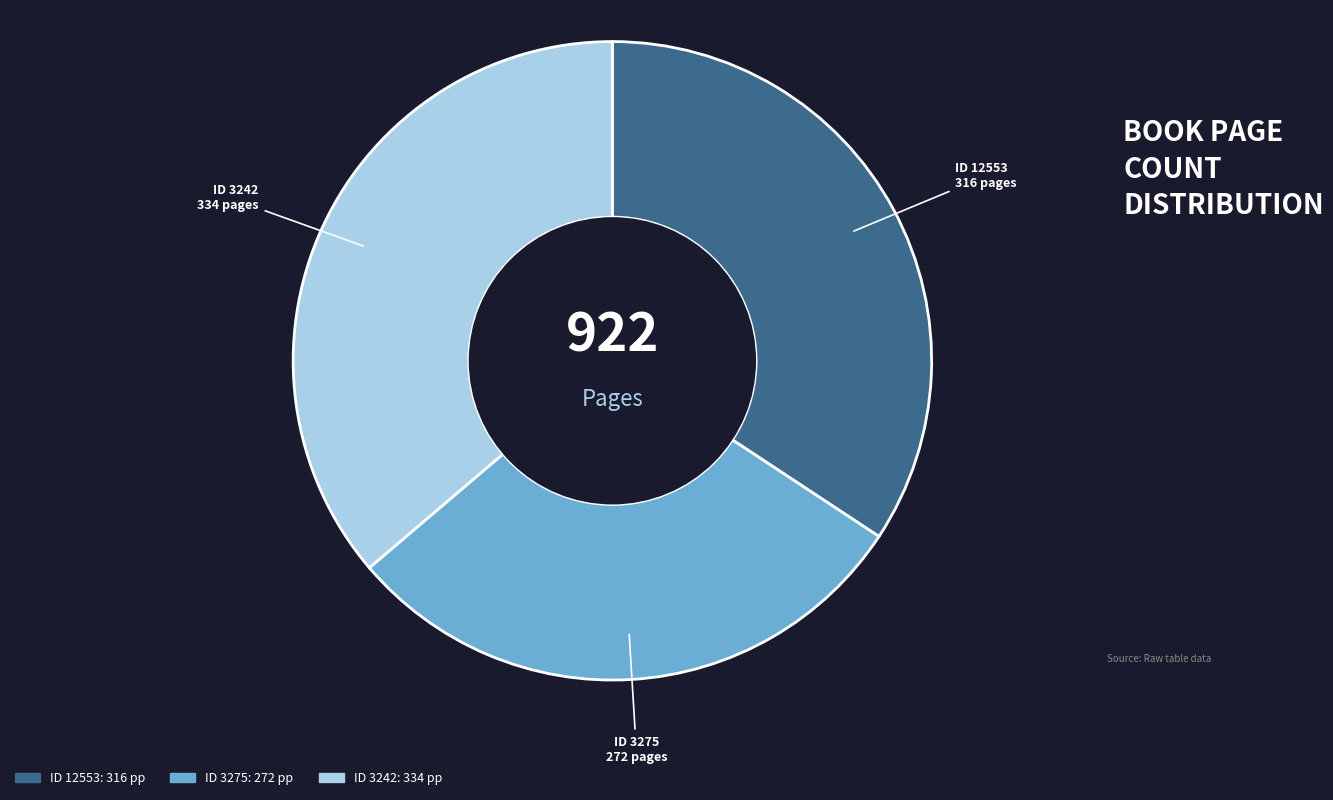

Is there any slice that represents more than half of the pie?

No